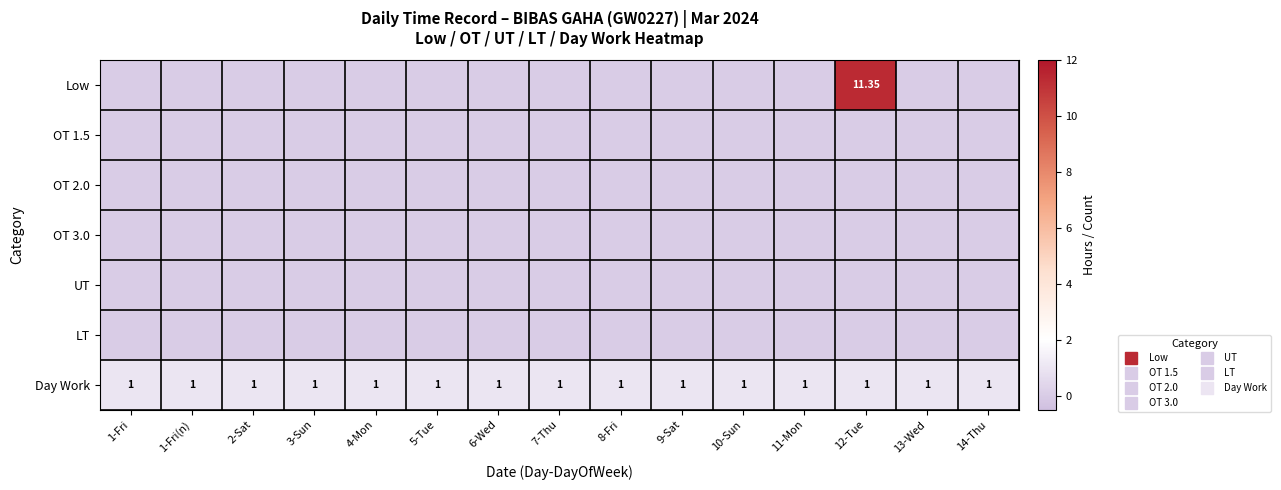

The UT series shows 0.0 at 11-Mon. True or false?

True